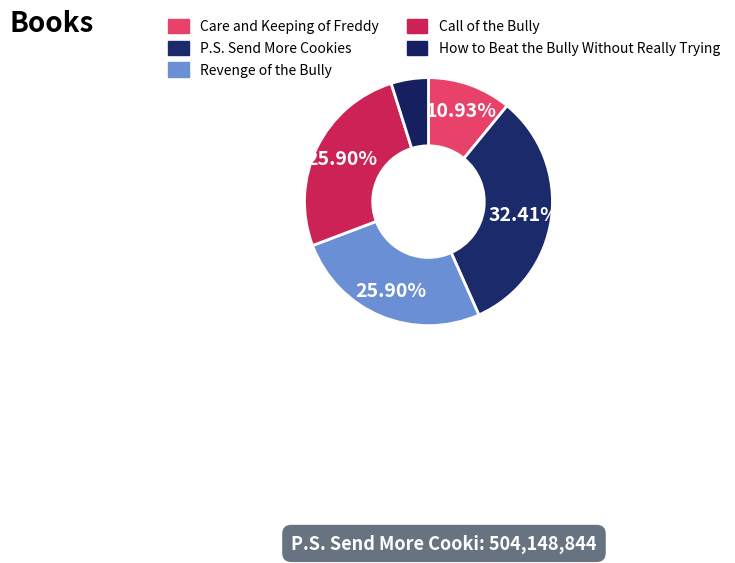

How many segments does this pie chart have?

5